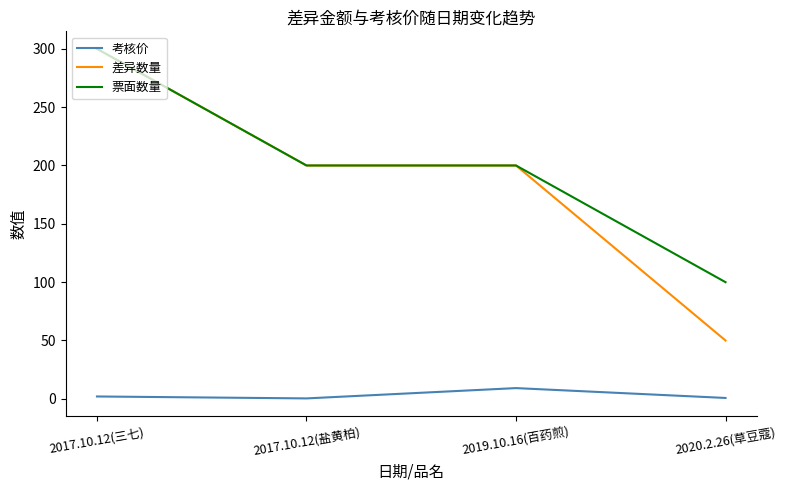

What is the lowest value of the 票面数量 series?

100.0